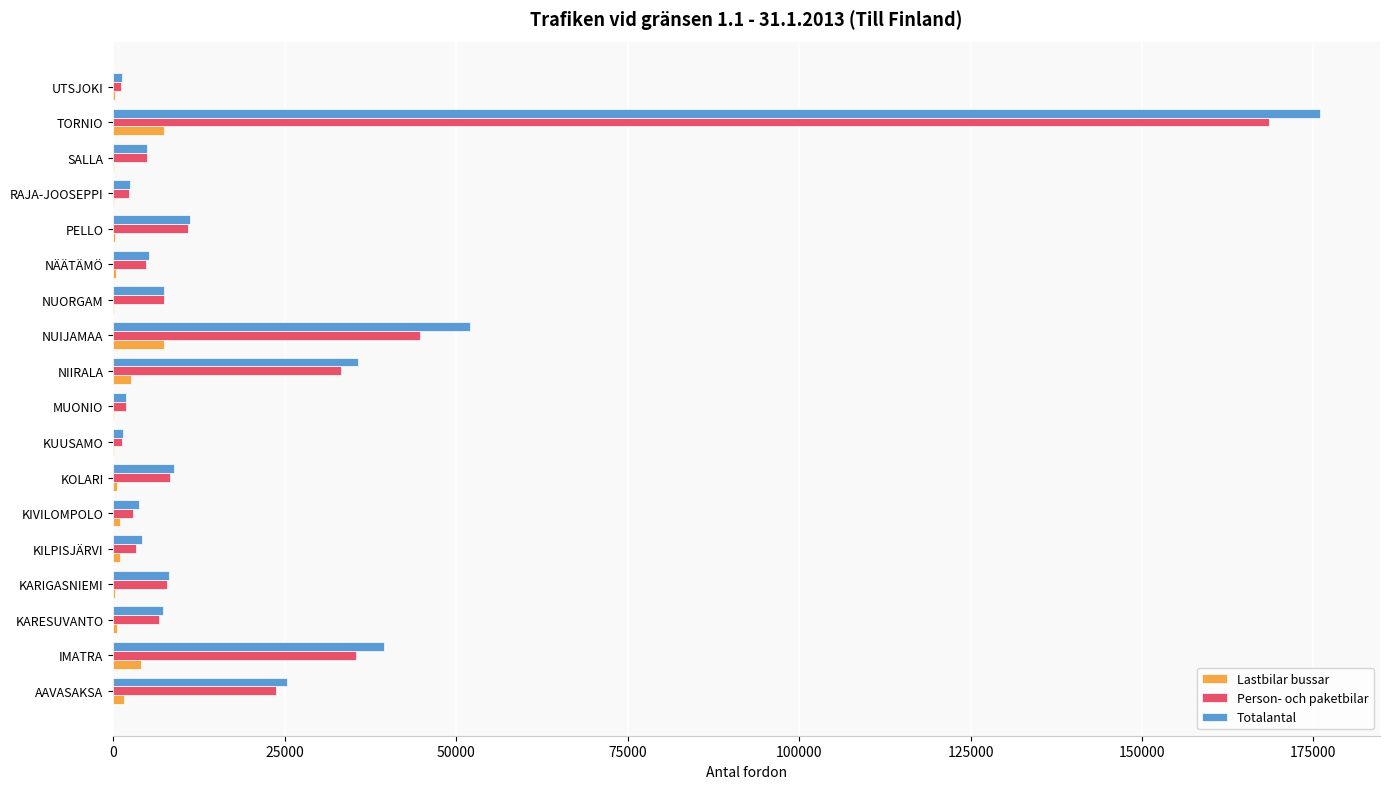

Is it true that Person- och paketbilar equals 23765 at AAVASAKSA?

True